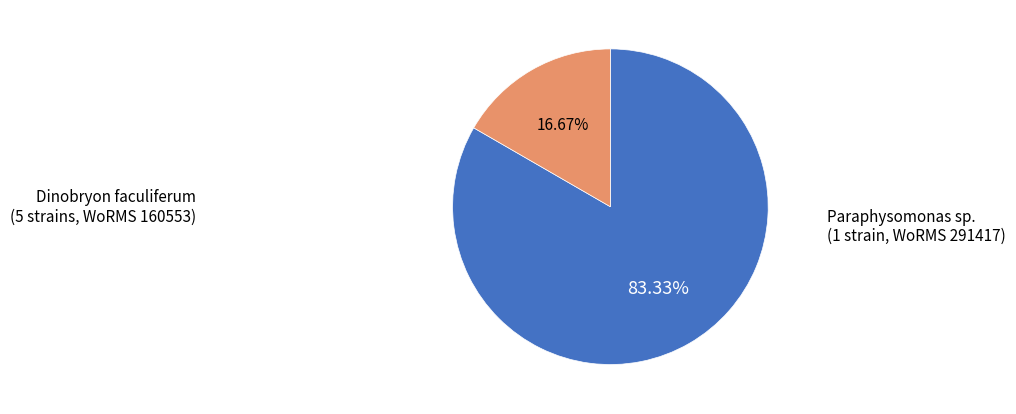

Does any single category account for the majority?

Yes